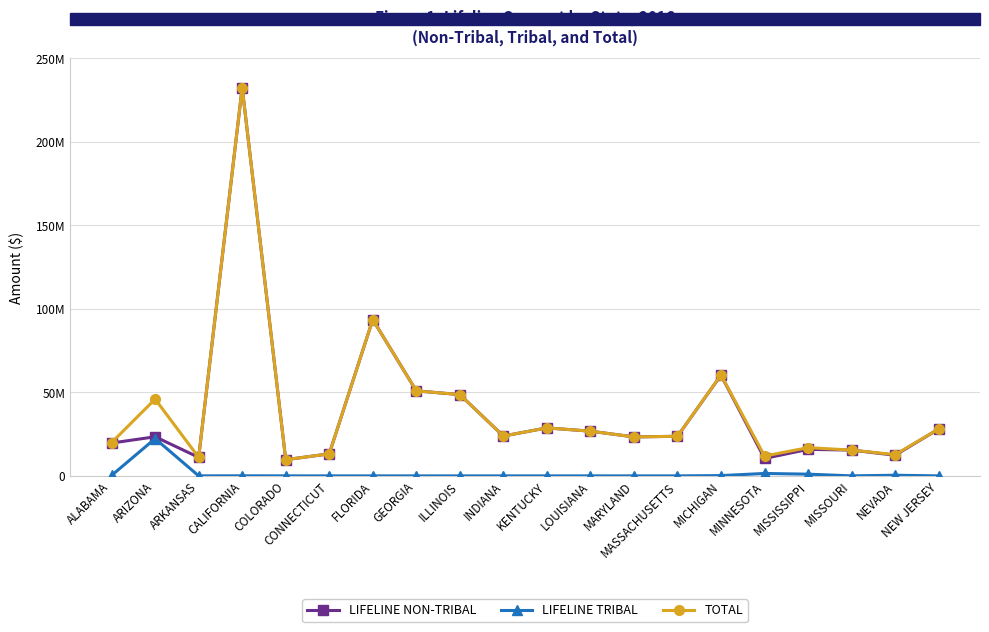

True or false: TOTAL and LIFELINE TRIBAL cross at least once.

False